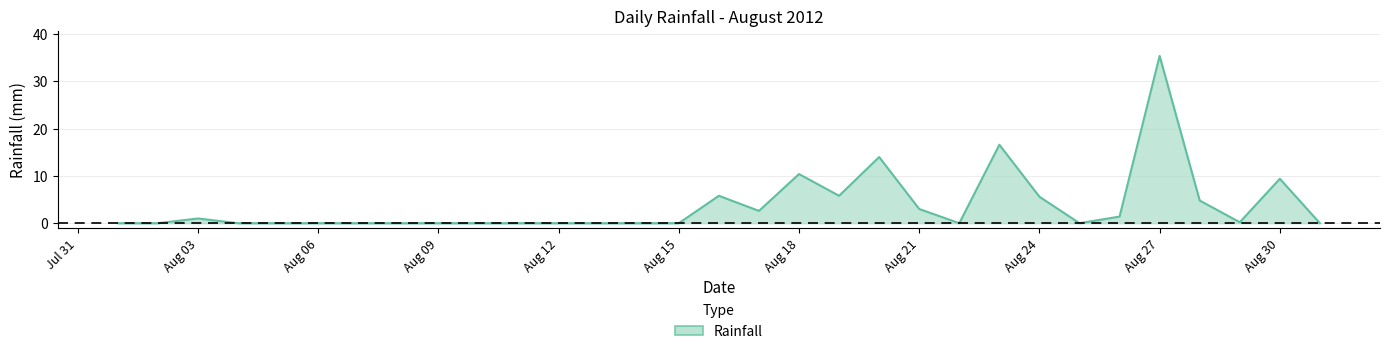

What is the difference between the maximum and minimum values?

35.4